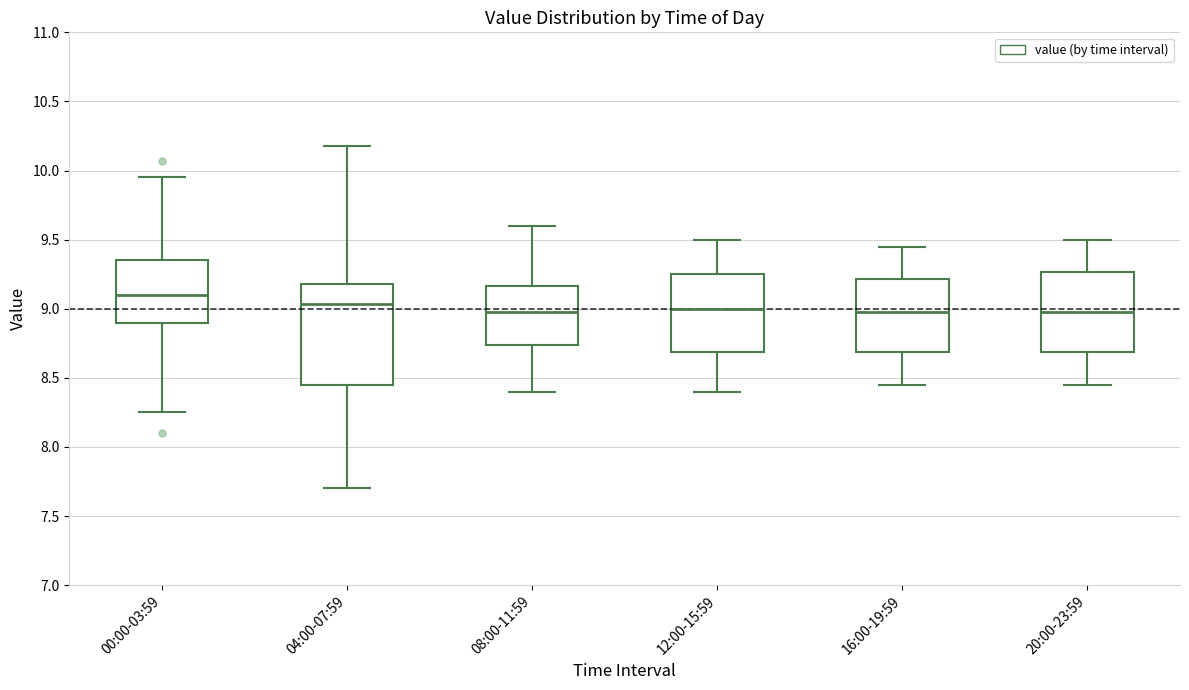

Where does the lower whisker of the box for 12:00-15:59 end on the y-axis? The values are not printed on the chart, so give them approximately, as read against the axis.

8.40